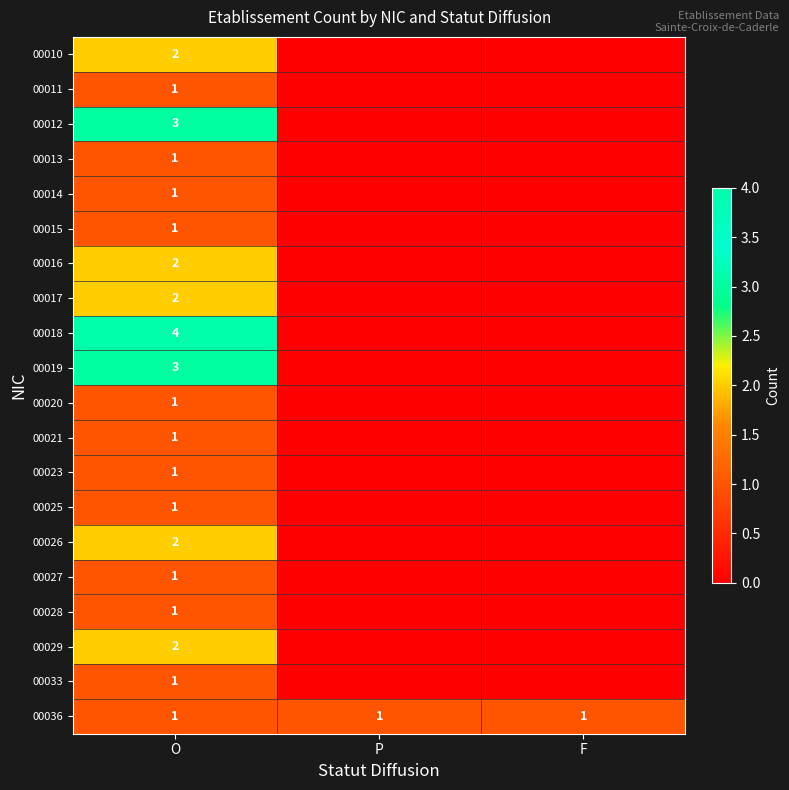

The value of 00019 at O is 4. True or false?

False